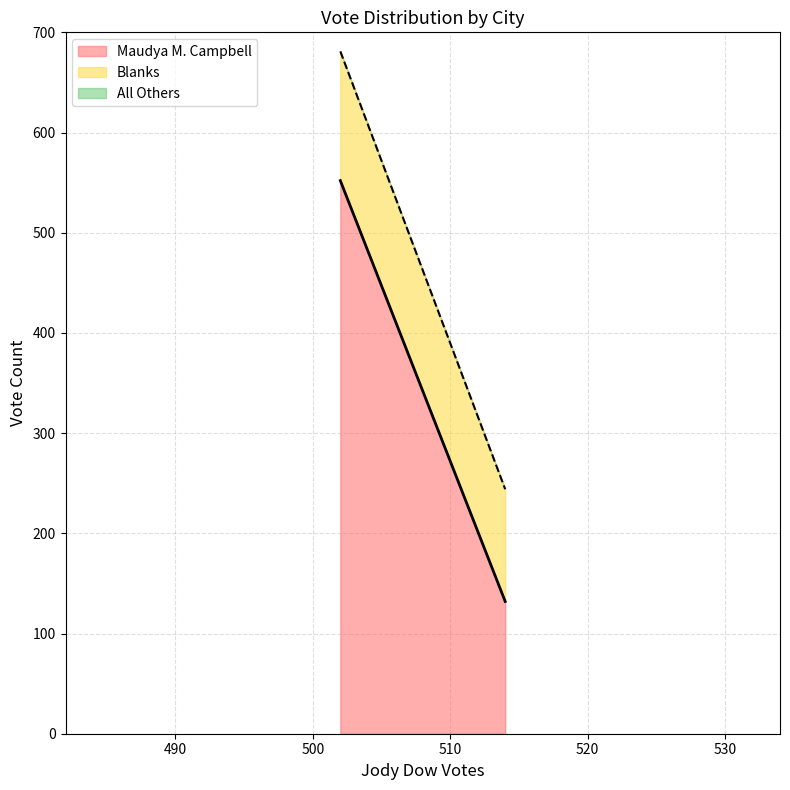

What is the maximum value for Maudya M. Campbell?

552